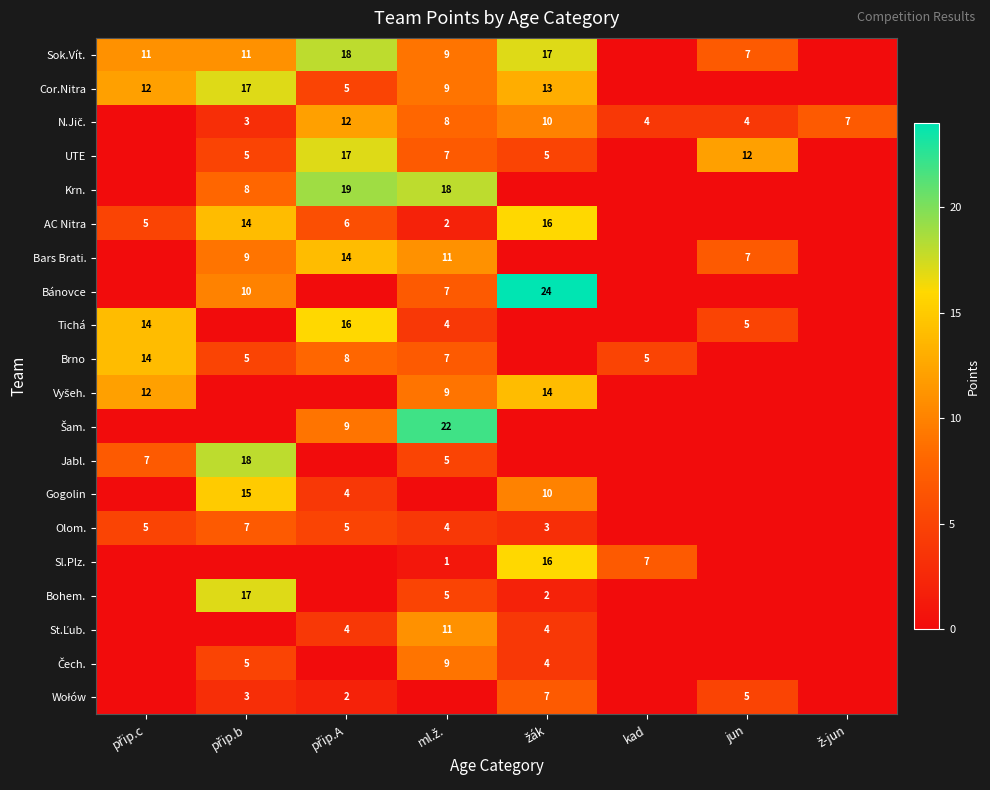

At how many categories does at least one series exceed 9?

6